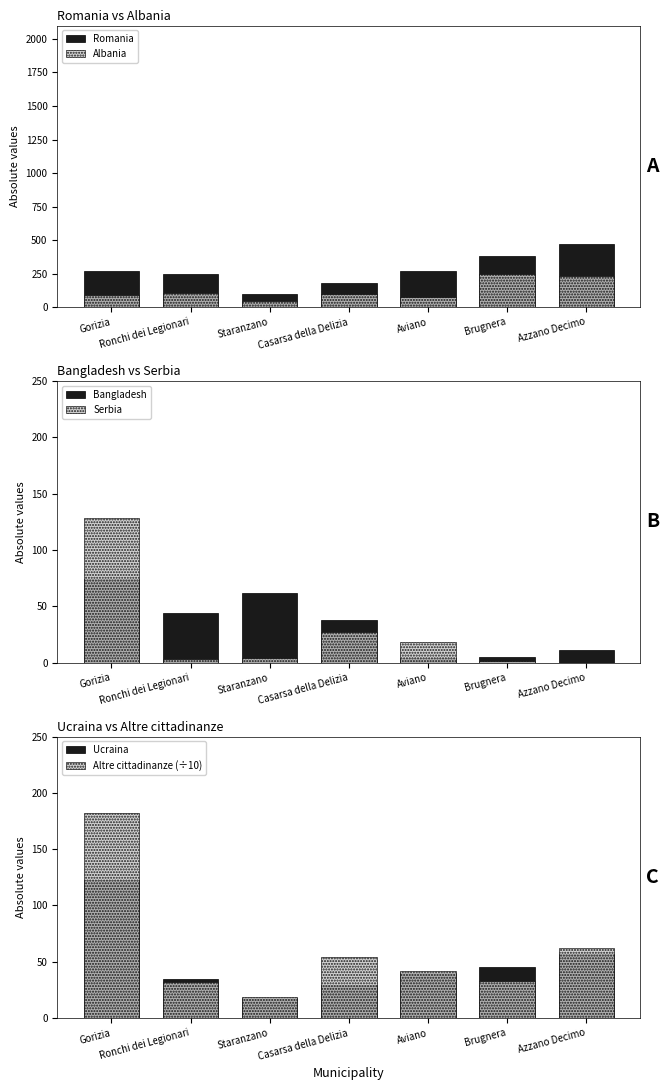

Rank the series by their maximum value, from lowest to highest.

Bangladesh, Ucraina, Serbia, Altre cittadinanze (÷10), Albania, Romania